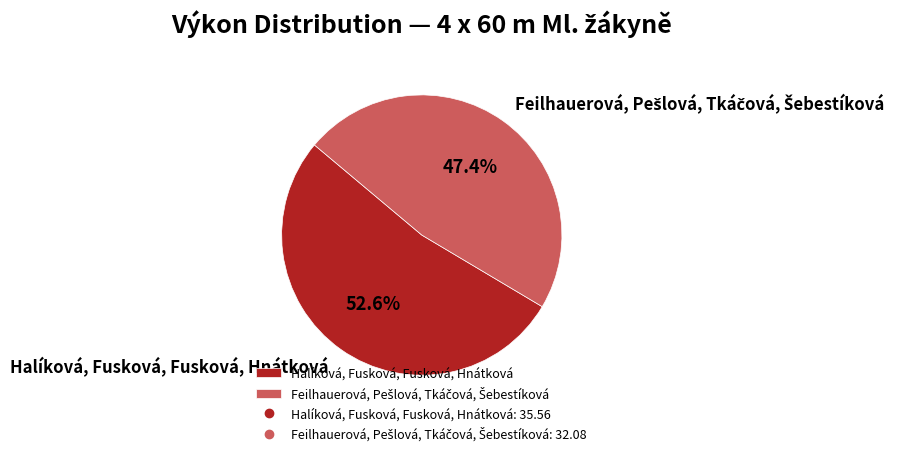

Which category accounts for the majority?

Halíková, Fusková, Fusková, Hnátková